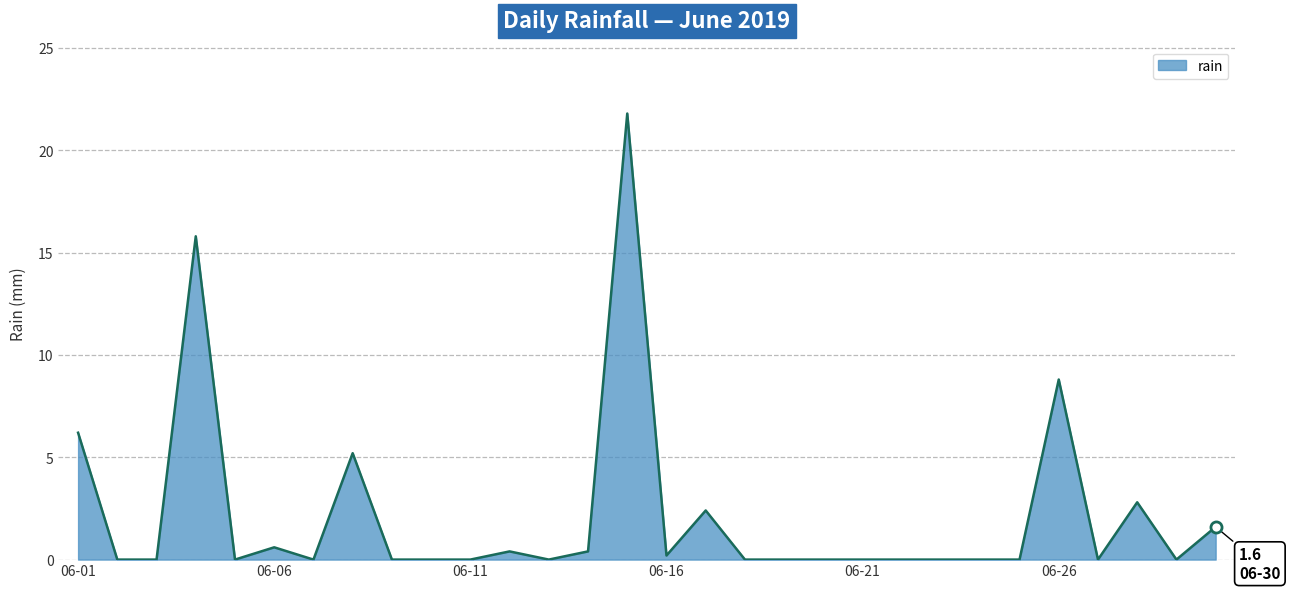

What is the greatest value displayed?

21.8